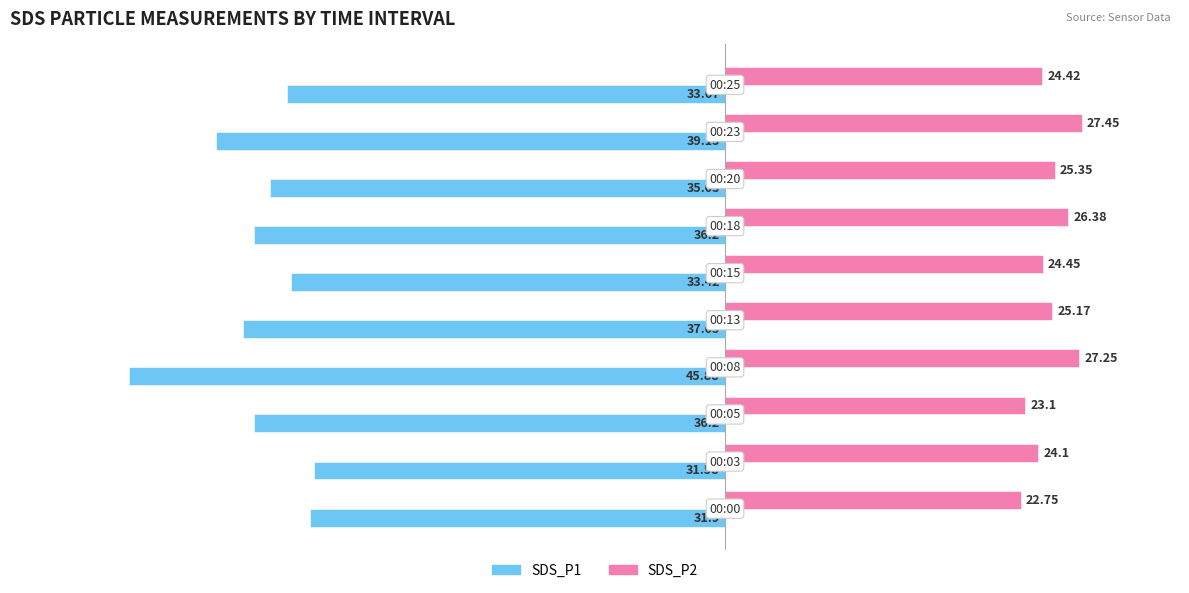

Which series has the largest range (max minus min)?

SDS_P1